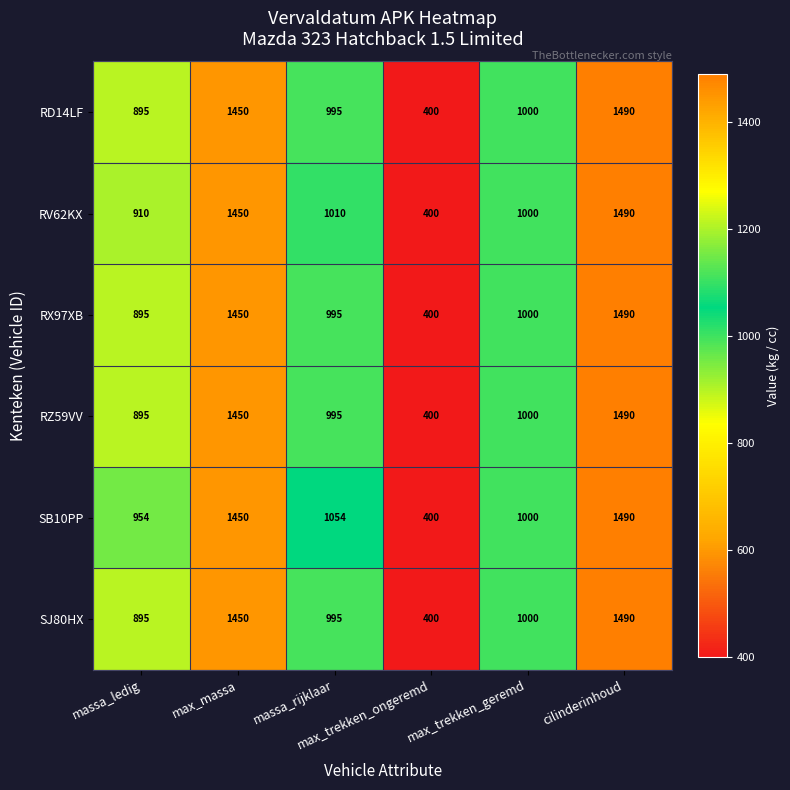

What is the maximum value shown in the chart?

1490